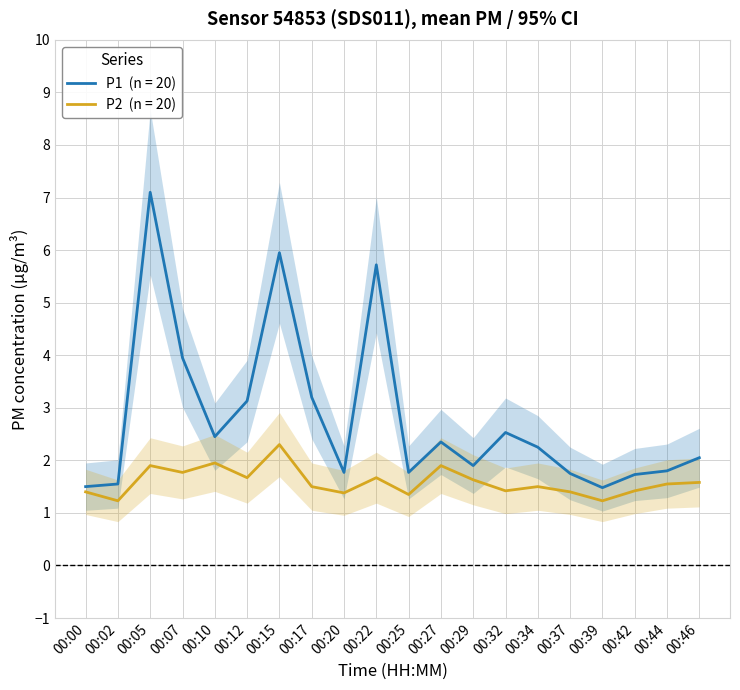

Which series has the largest total across all categories?

P1